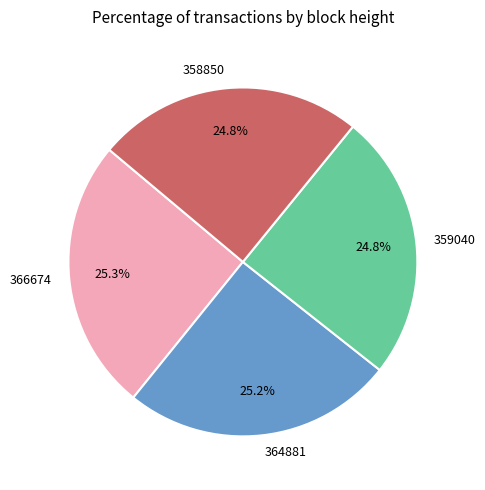

What percentage is NOT represented by 359040?

75.2%